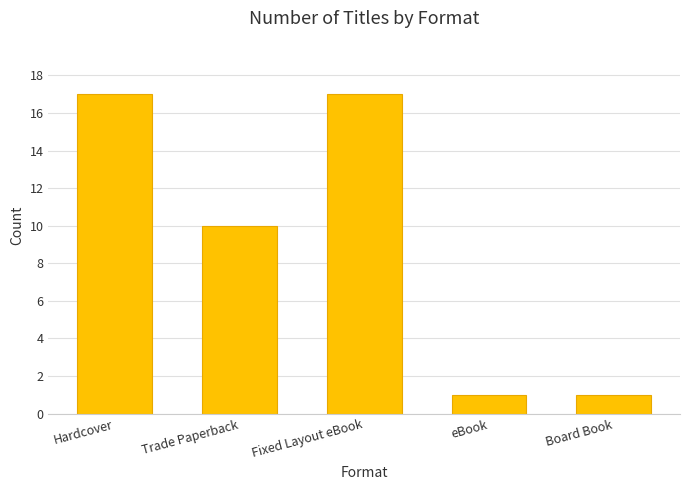

What is the label of the 1st bar from the left?

Hardcover